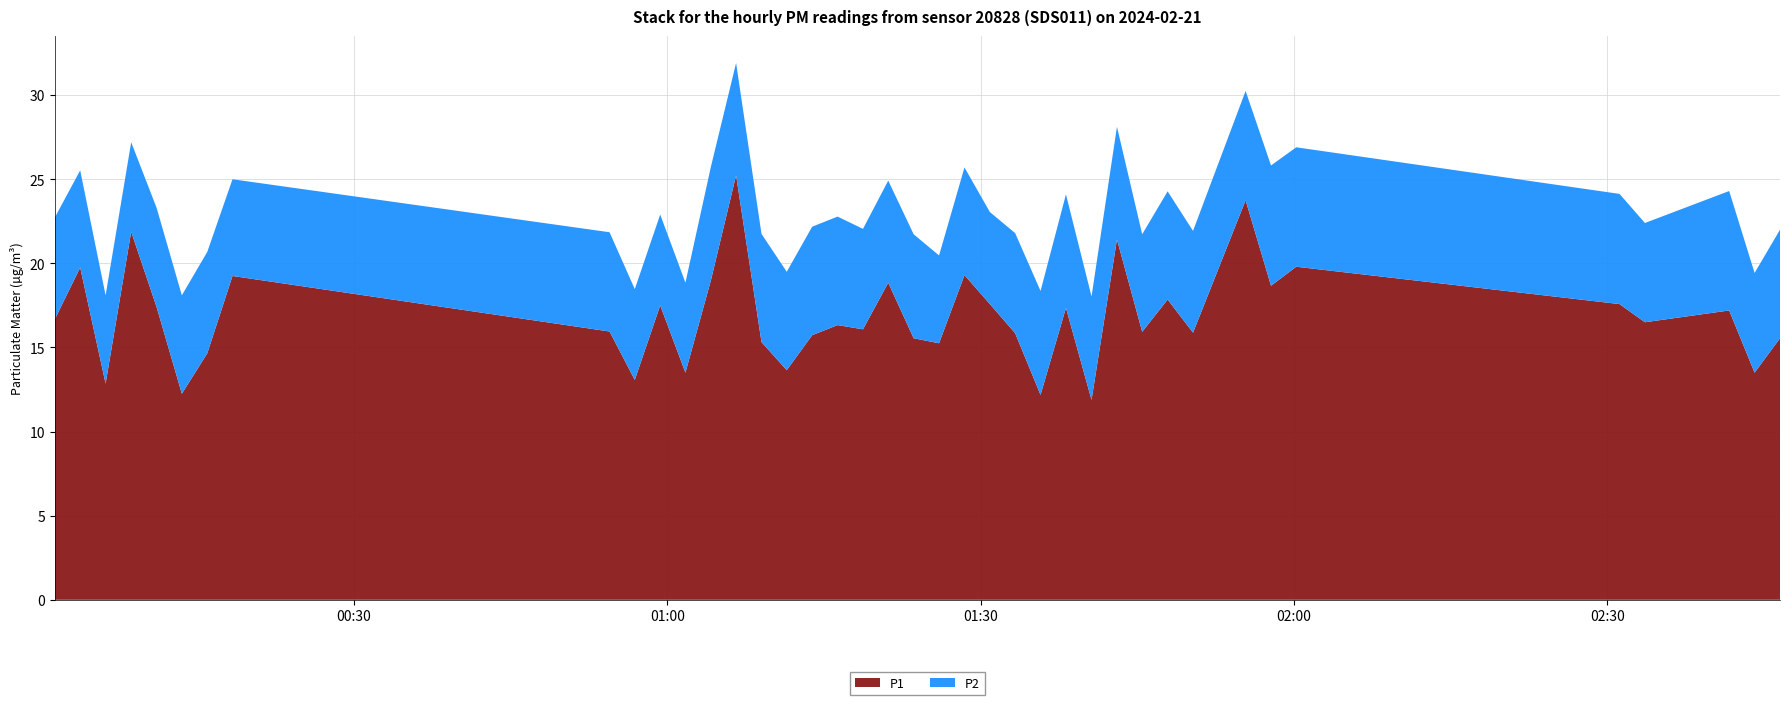

Reading left to right, transcribe all the data shown in this chart.

P1: 0=16.7	1=19.8	2=12.8	3=21.9	4=17.4	5=12.2	6=14.7	7=19.2	8=15.9	9=13.1	10=17.5	11=13.5	12=19.0	13=25.2	14=15.3	15=13.7	16=15.7	17=16.3	18=16.1	19=18.9	20=15.6	21=15.2	22=19.3	23=17.6	24=15.8	25=12.2	26=17.4	27=11.9	28=21.4	29=15.9	30=17.9	31=15.9	32=23.8	33=18.7	34=19.8	35=17.6	36=16.5	37=17.2	38=13.5	39=15.6
P2: 0=6.0	1=5.8	2=5.2	3=5.3	4=5.9	5=5.8	6=6.0	7=5.8	8=5.9	9=5.4	10=5.4	11=5.3	12=6.8	13=6.7	14=6.4	15=5.8	16=6.5	17=6.5	18=6.0	19=6.1	20=6.2	21=5.2	22=6.4	23=5.5	24=6.0	25=6.2	26=6.8	27=6.2	28=6.7	29=5.8	30=6.4	31=6.0	32=6.5	33=7.2	34=7.1	35=6.5	36=5.9	37=7.1	38=5.9	39=6.5